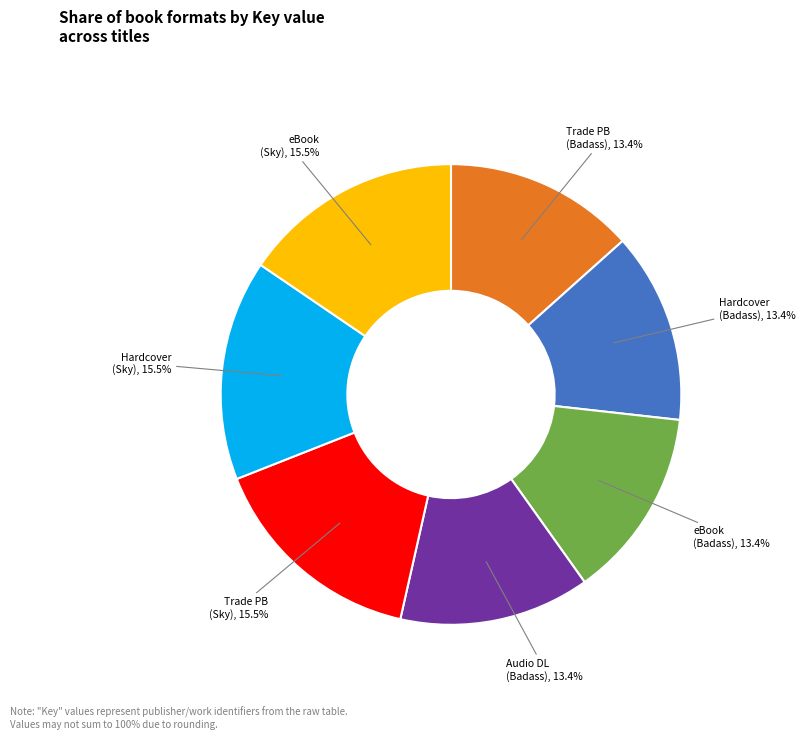

To the nearest percent, what is the average slice percentage?

14%